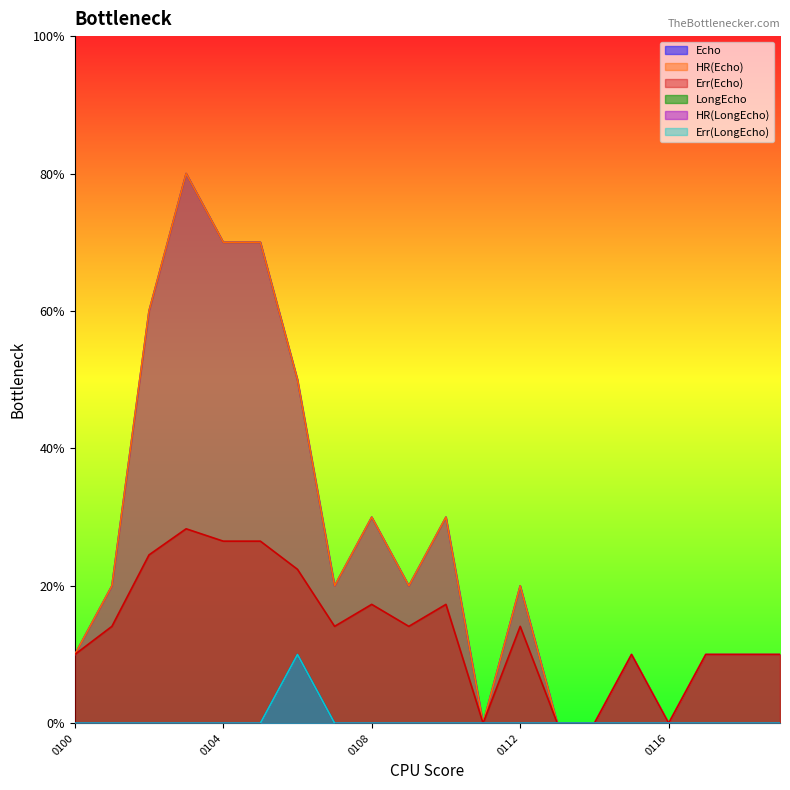

The Err(Echo) series shows 1.9 at 2015040114. True or false?

False